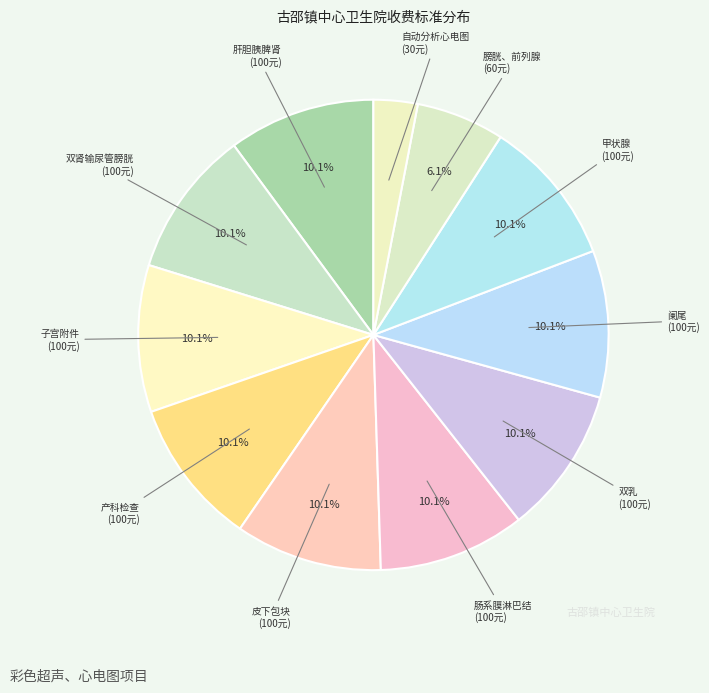

How many slices are in this pie chart?

11